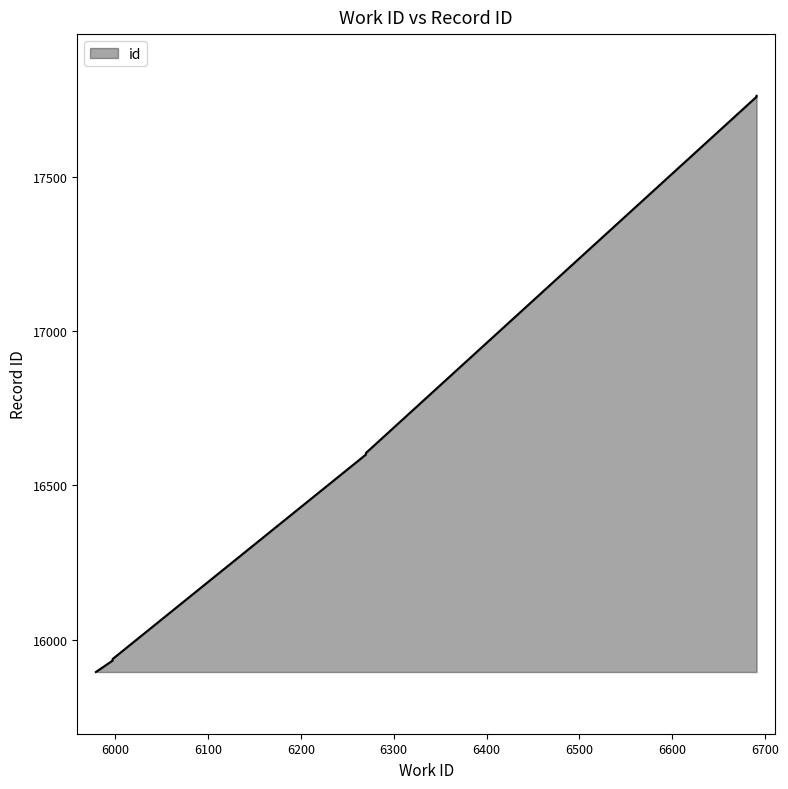

List the labels in order of value, smallest first.

5979, 5997, 5997, 6270, 6270, 6691, 6691